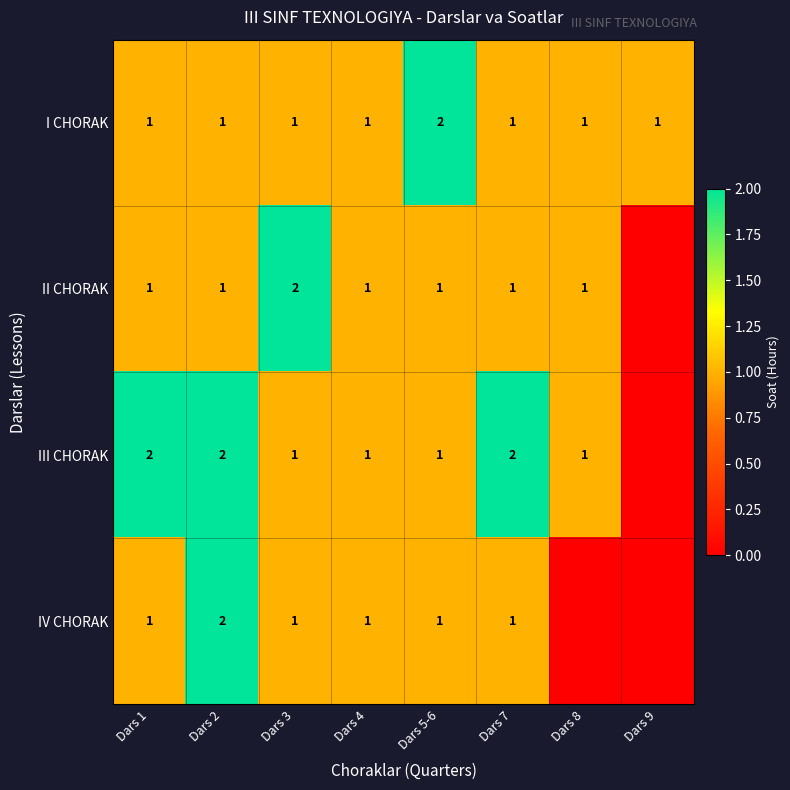

What is the sum of the III CHORAK values at Dars 7 and Dars 1?

4